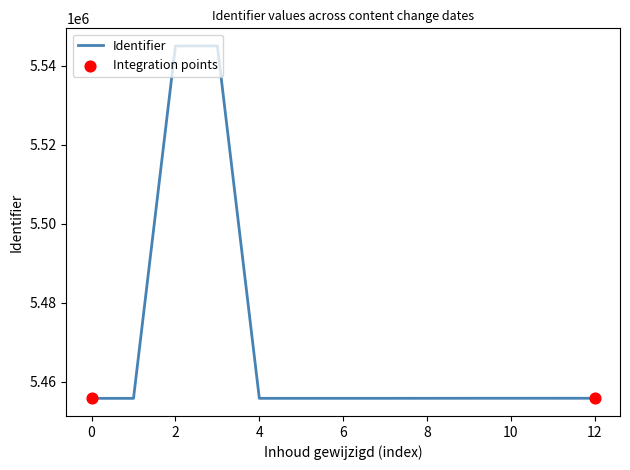

What is the maximum value shown in the chart?

5544953